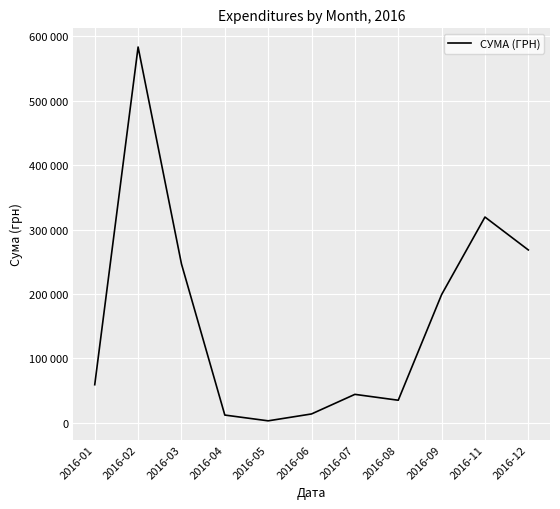

What is the maximum value shown in the chart?

583556.1